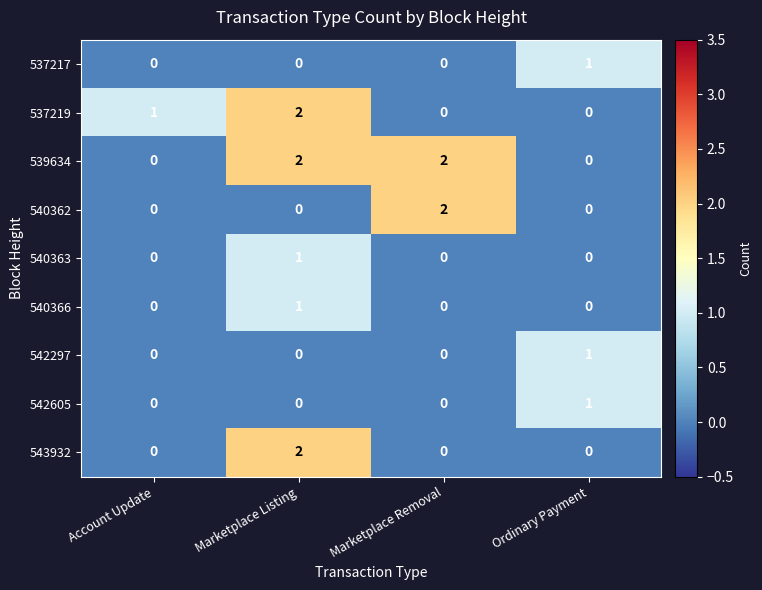

What is the difference between the highest and lowest values at Marketplace Listing?

2